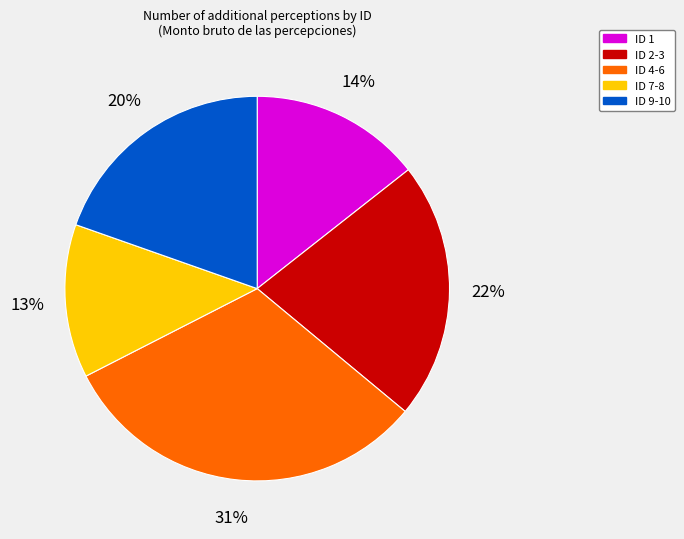

What percentage is the ID 4-6 slice, to the nearest percent?

31%